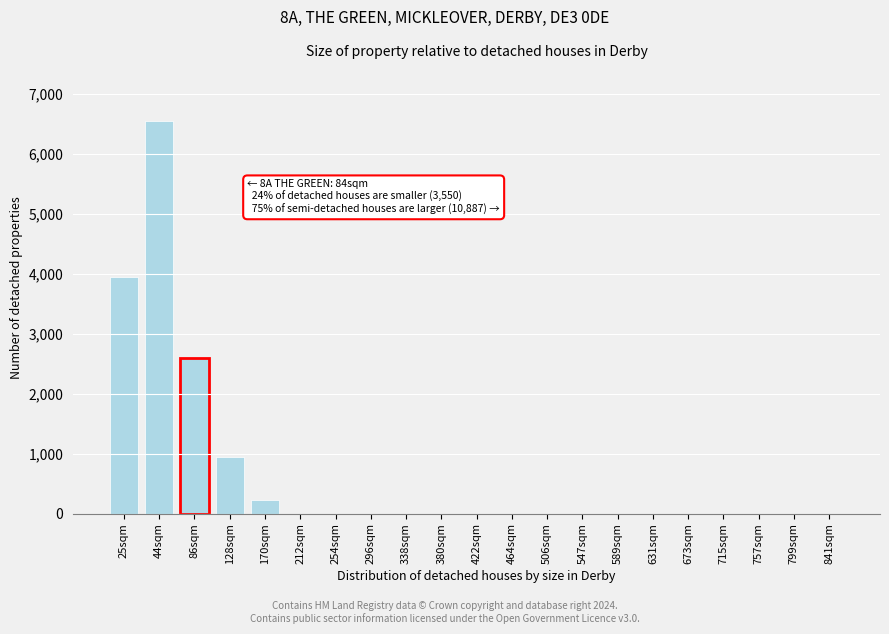

Reading left to right, transcribe all the data shown in this chart.

25sqm=3950	44sqm=6550	86sqm=2600	128sqm=950	170sqm=220	212sqm=0	254sqm=0	296sqm=0	338sqm=0	380sqm=0	422sqm=0	464sqm=0	506sqm=0	547sqm=0	589sqm=0	631sqm=0	673sqm=0	715sqm=0	757sqm=0	799sqm=0	841sqm=0